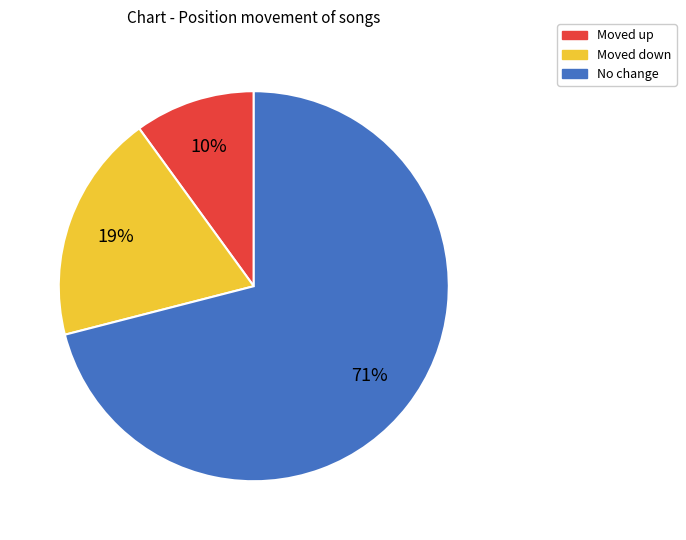

Is there any slice that represents more than half of the pie?

Yes